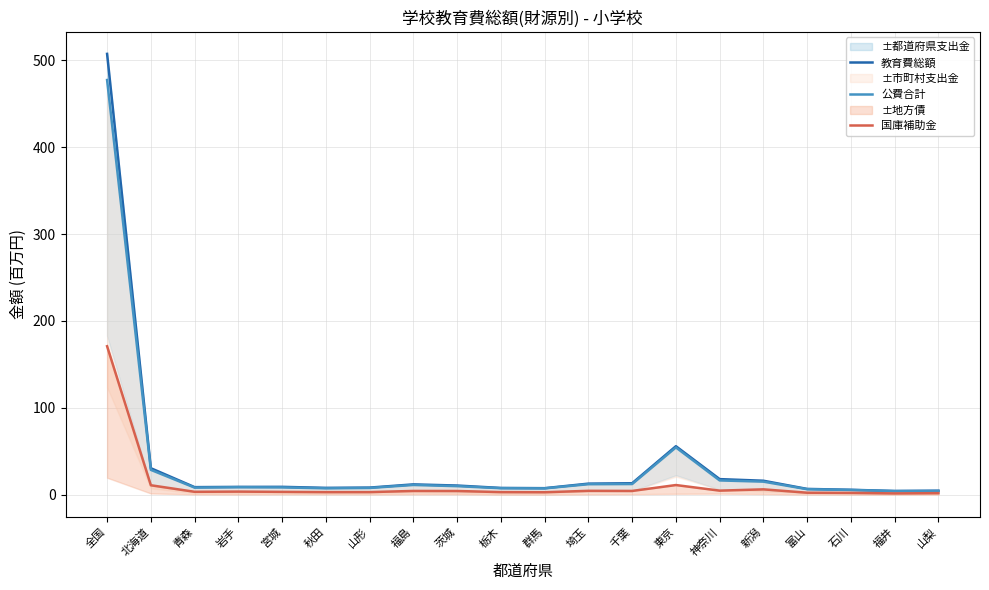

What is the label of the 18th point from the right?

青森